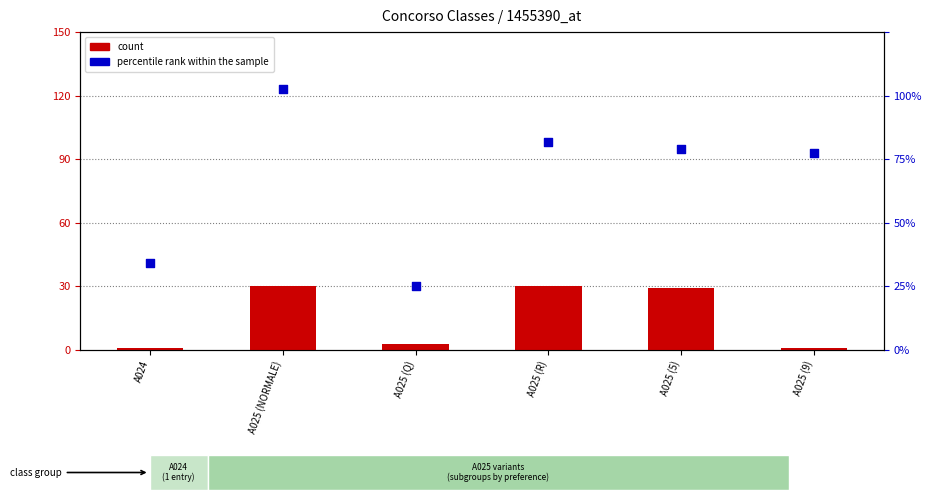

Which series has the largest total across all categories?

percentile rank within the sample